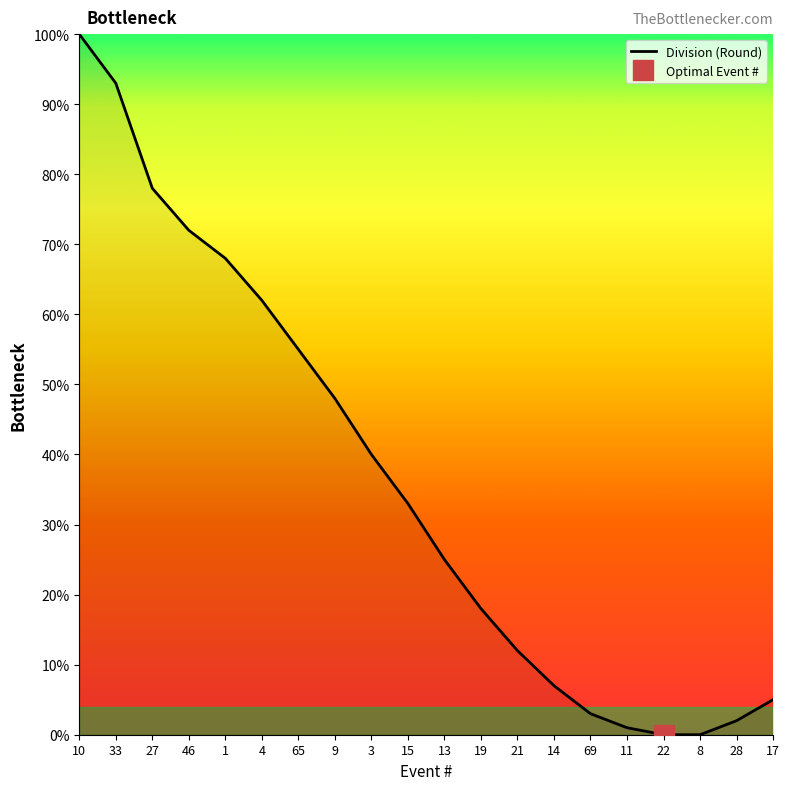

How many values are above zero?

18